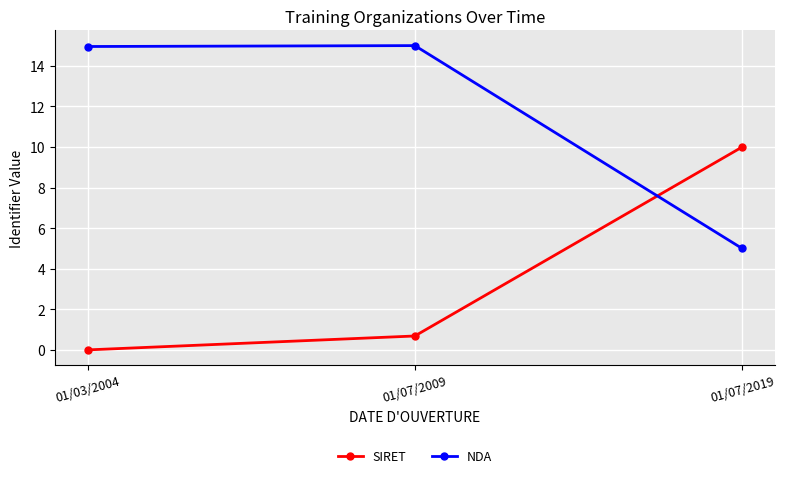

List the series in order of their peak value, highest first.

NDA, SIRET